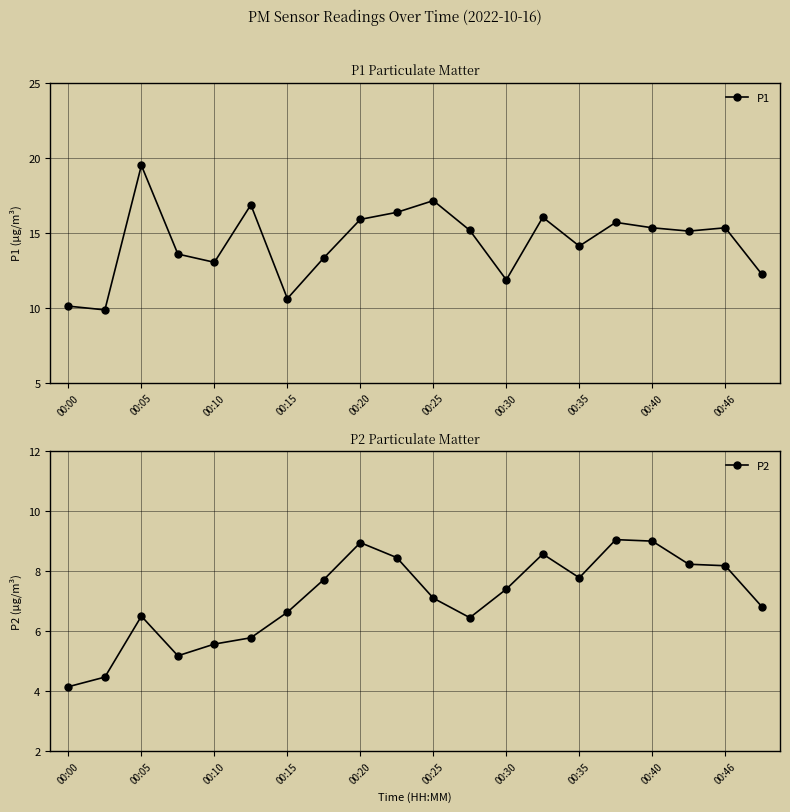

What is the minimum value shown in the chart?

4.2